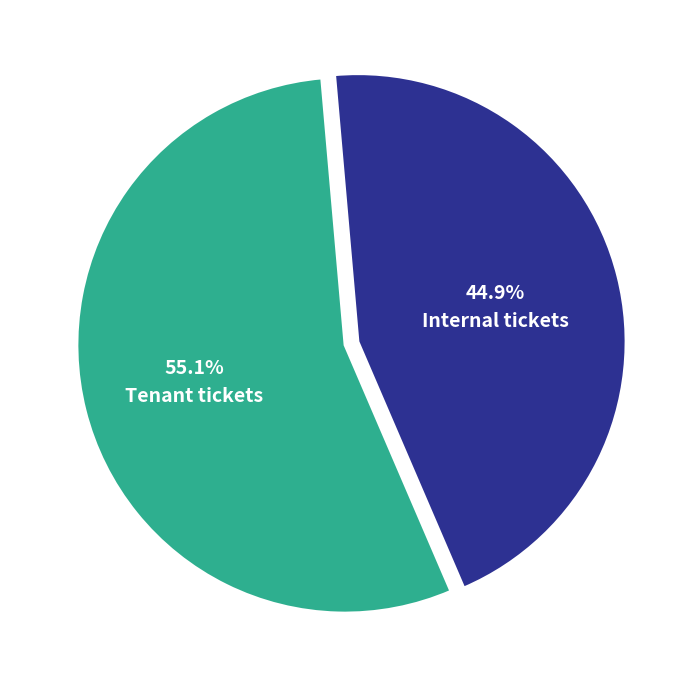

Does any single category account for the majority?

Yes